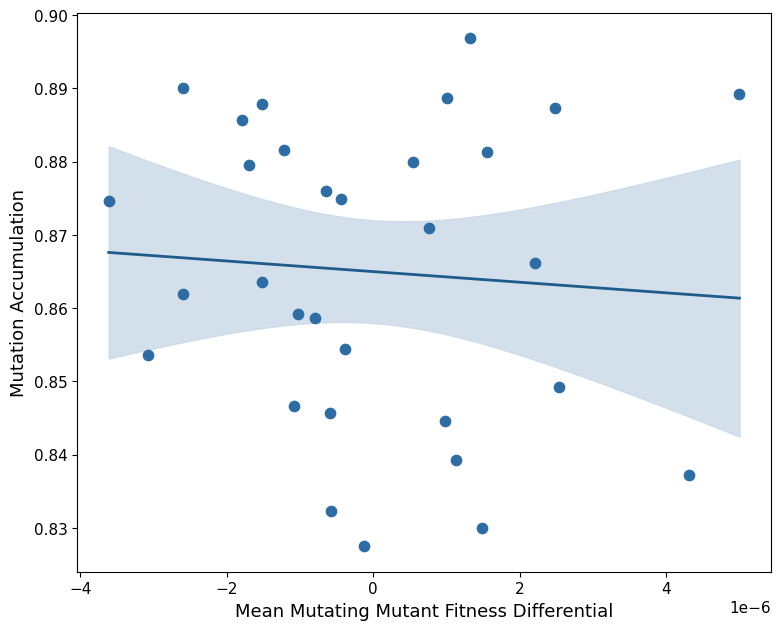

How many data points are displayed?

31